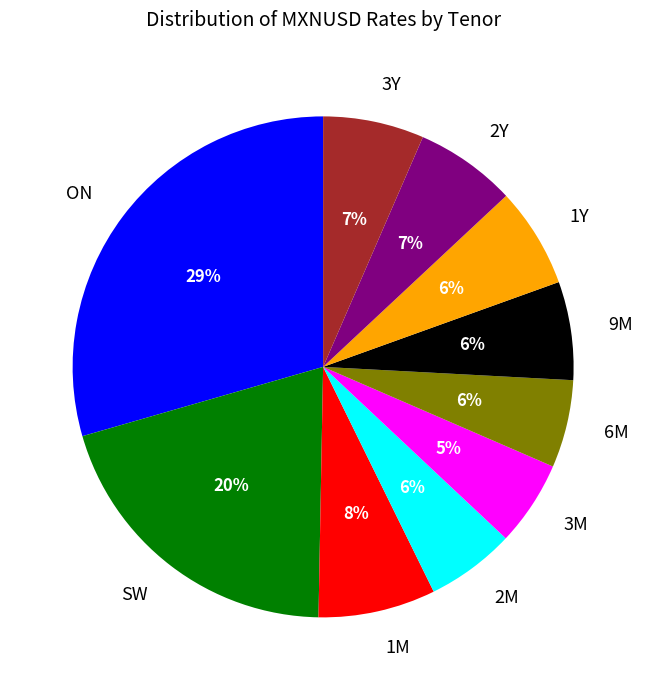

Is the sum of SW and 9M greater than half?

No